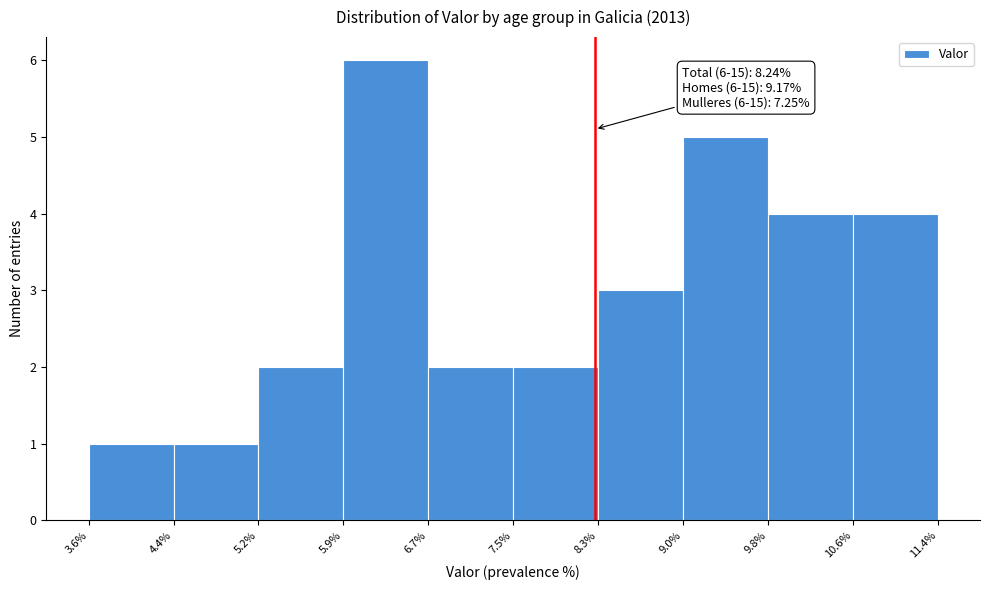

Which range on the x-axis has the tallest bar?

5.9% to 6.7%